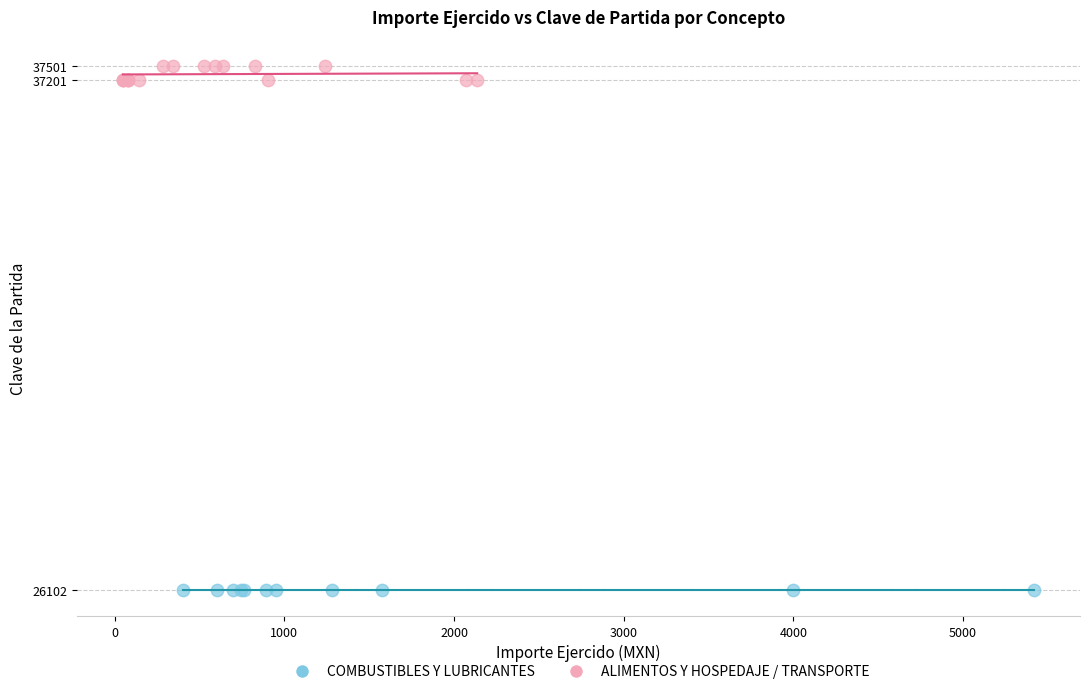

Which series contains the highest Y value?

ALIMENTOS Y HOSPEDAJE / TRANSPORTE